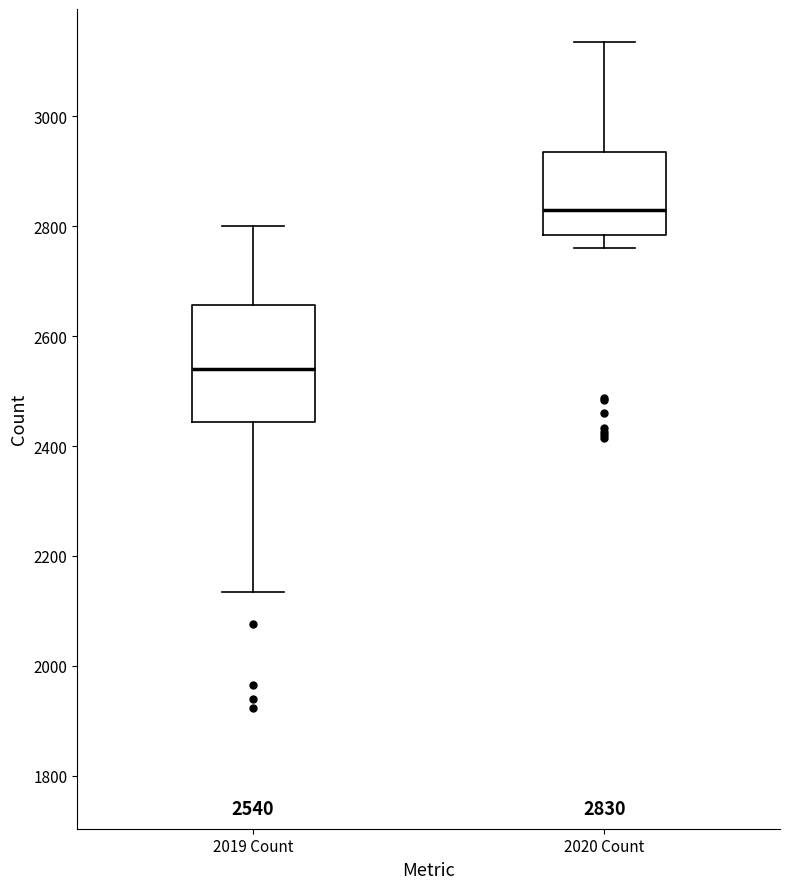

Which box's median line is the highest?

2020 Count